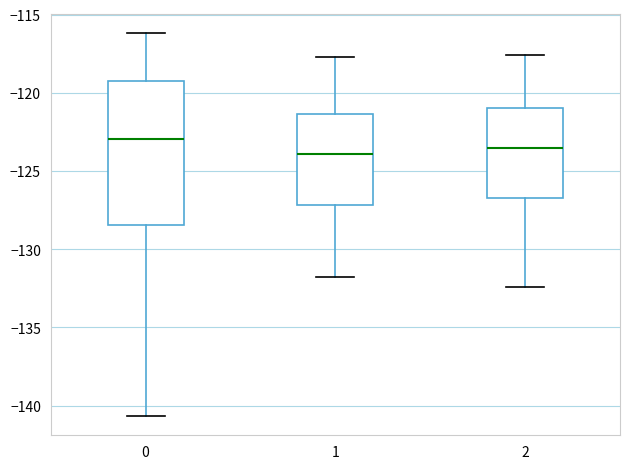

Reading left to right, read every box against the y-axis: the position of its median line, the range the box covers, and the ends of its whiskers. The values are not printed on the chart, so give them approximately, as read against the axis.

0: median -123.0, box -128.5 to -119.5, whiskers -140.5 to -116.0
1: median -124.0, box -127.0 to -121.5, whiskers -132.0 to -117.5
2: median -123.5, box -126.5 to -121.0, whiskers -132.5 to -117.5